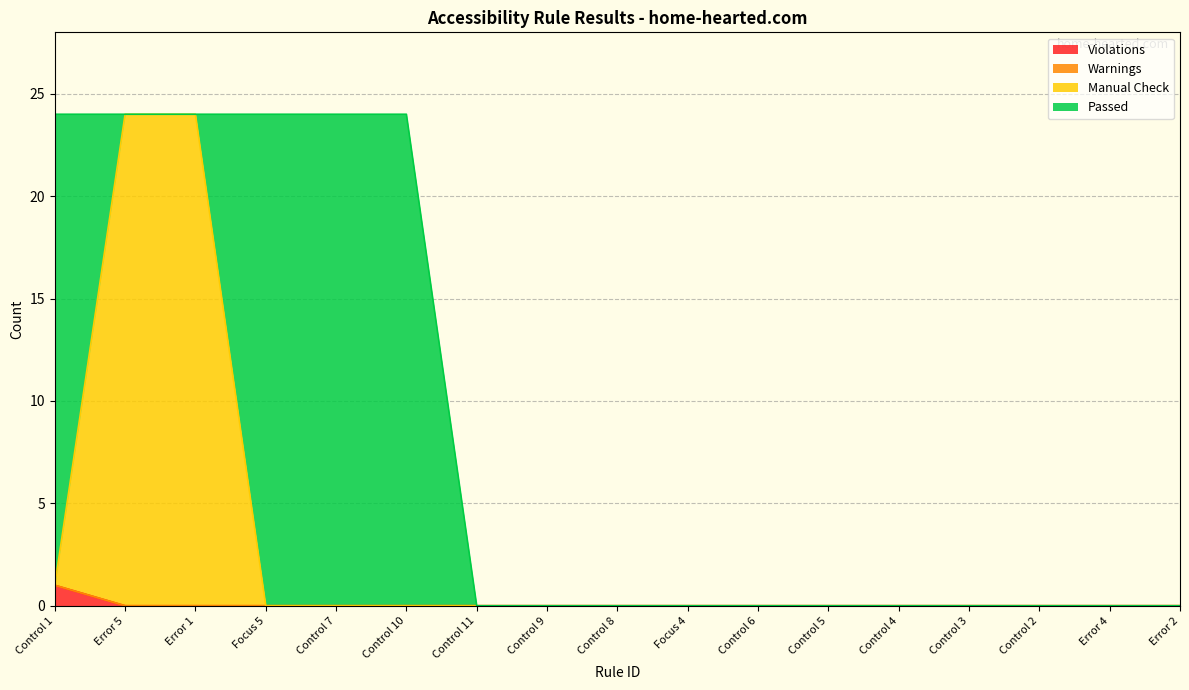

What is the label of the 5th point from the left?

Control 7